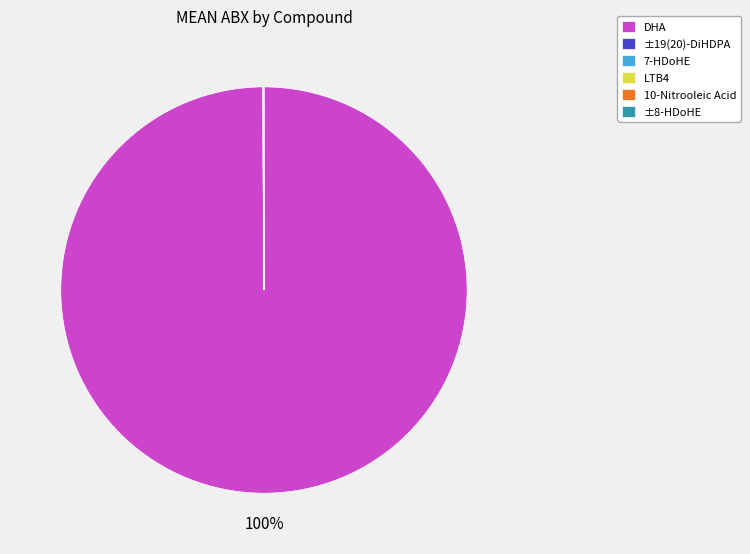

To the nearest percent, what is the average slice percentage?

17%